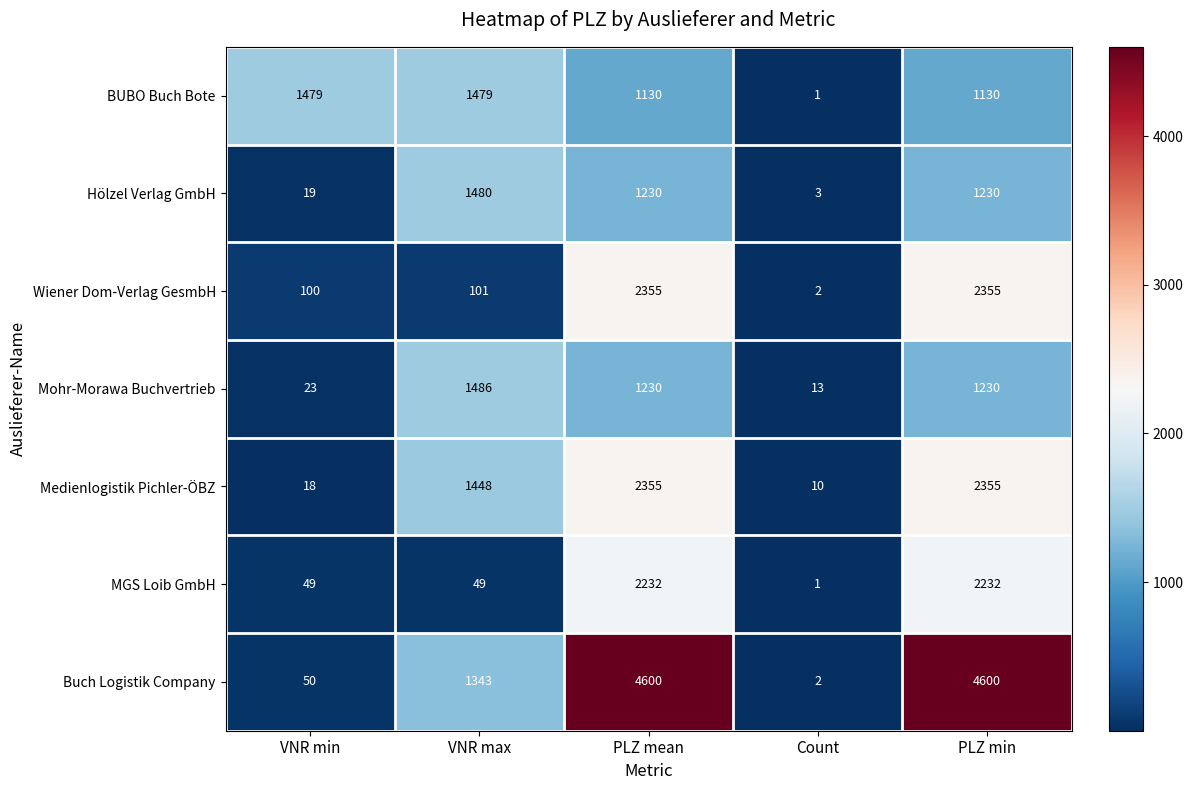

Read the Hölzel Verlag GmbH value at PLZ mean.

1230